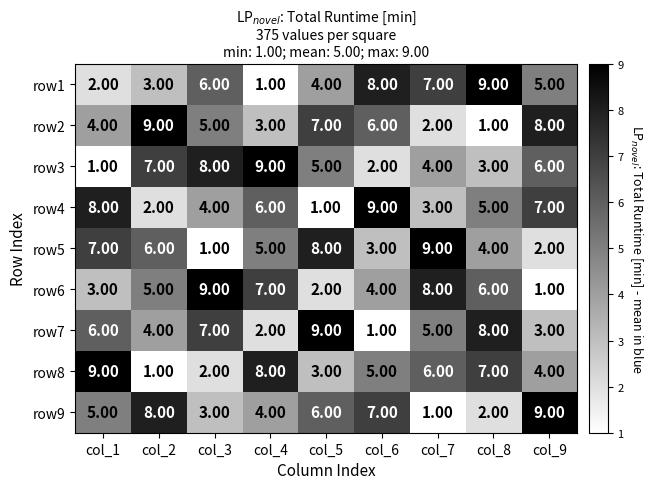

What is the total value across all series at col_1?

45